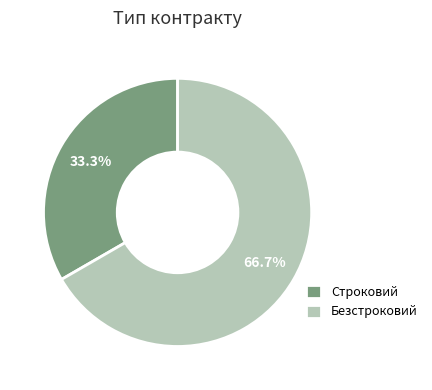

Does any single category account for the majority?

Yes